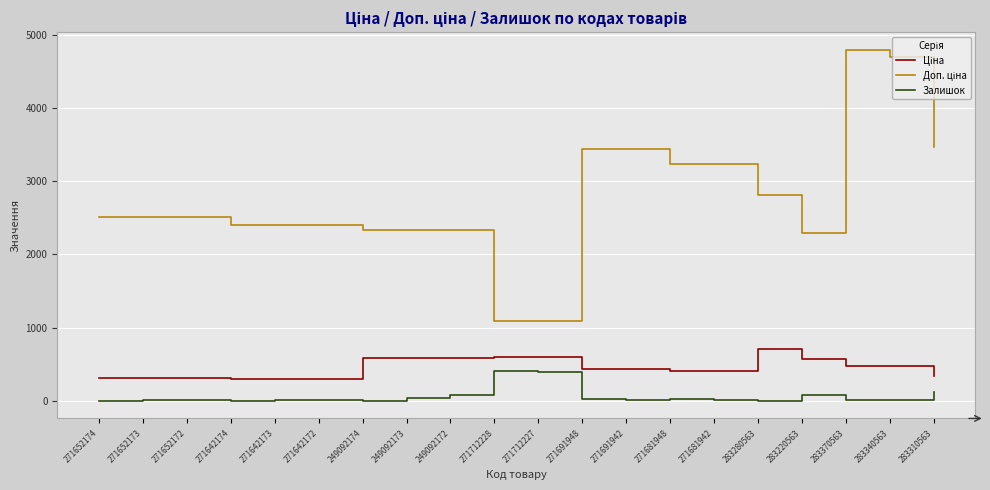

At how many categories does at least one series exceed 1579?

18